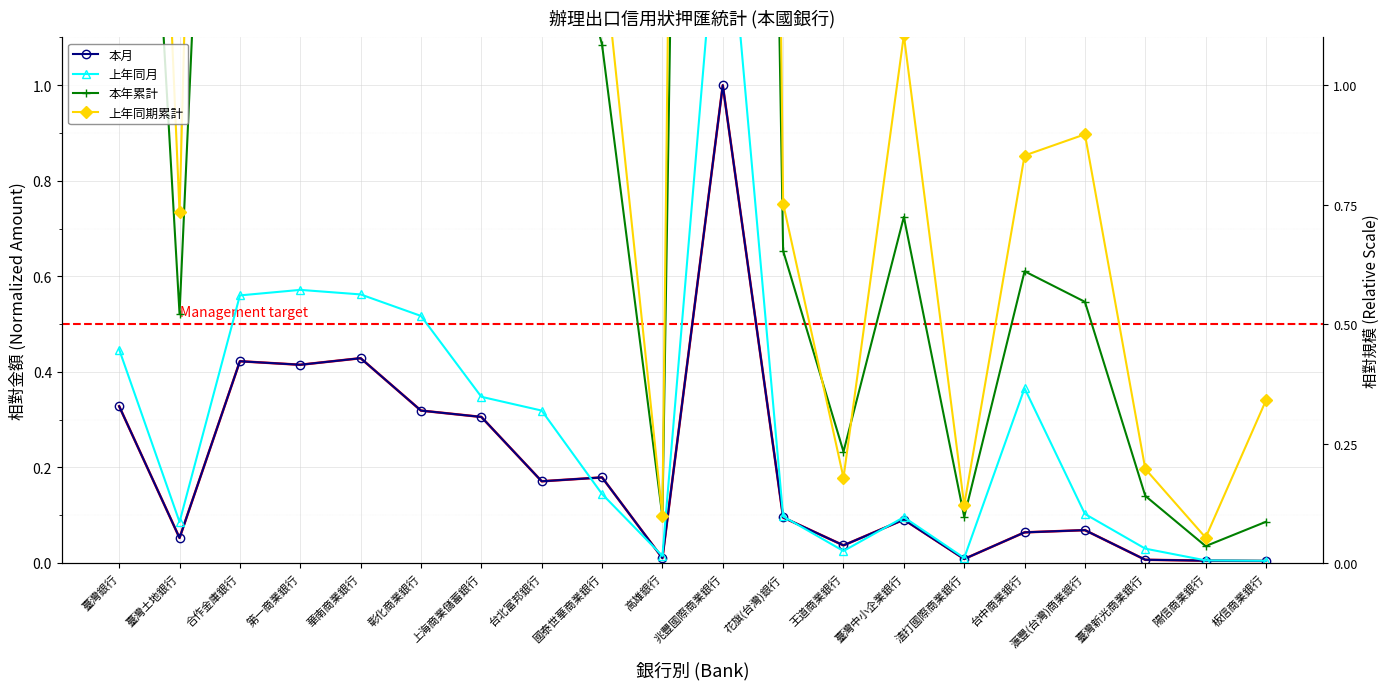

Reading right to left, transcribe all the data shown in this chart.

本月: 0.0	0.0	0.0	0.1	0.1	0.0	0.1	0.0	0.1	1.0	0.0	0.2	0.2	0.3	0.3	0.4	0.4	0.4	0.1	0.3
上年同月: 0.0	0.0	0.0	0.1	0.4	0.0	0.1	0.0	0.1	1.5	0.0	0.1	0.3	0.3	0.5	0.6	0.6	0.6	0.1	0.4
本年累計: 0.1	0.0	0.1	0.5	0.6	0.1	0.7	0.2	0.7	8.1	0.1	1.1	1.6	2.2	2.4	3.3	3.9	3.3	0.5	2.7
上年同期累計: 0.3	0.1	0.2	0.9	0.9	0.1	1.1	0.2	0.8	11.4	0.1	1.3	2.3	2.9	4.0	4.9	5.8	5.5	0.7	3.7